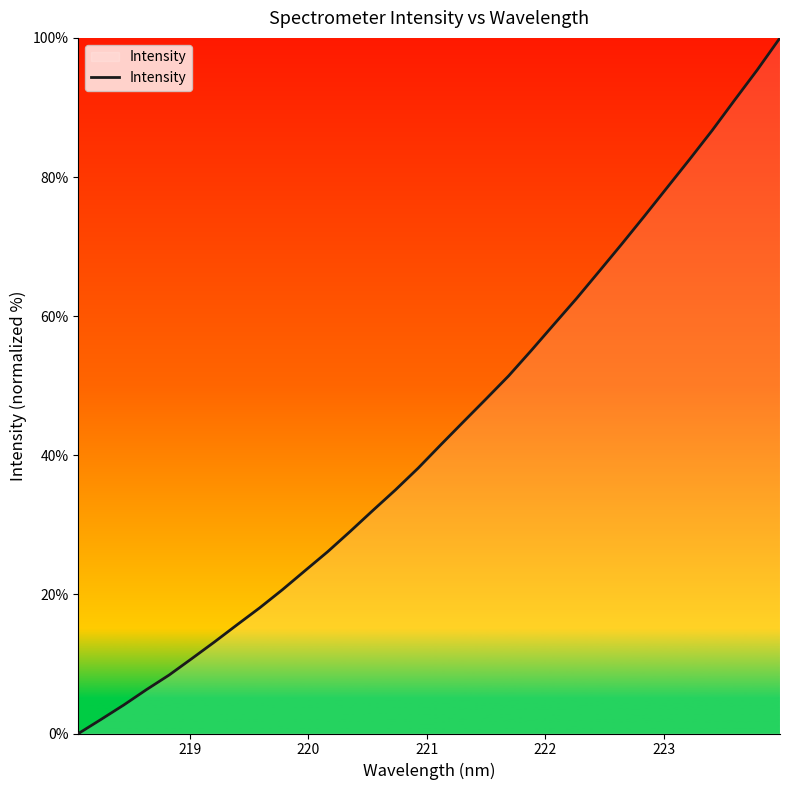

What is the greatest value displayed?

100.0